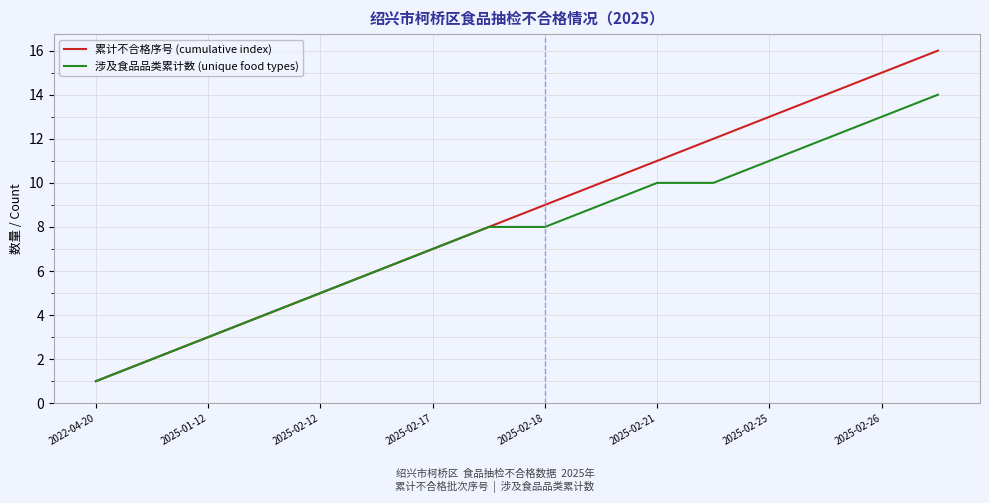

Which series has the largest total across all categories?

累计不合格序号 (cumulative index)